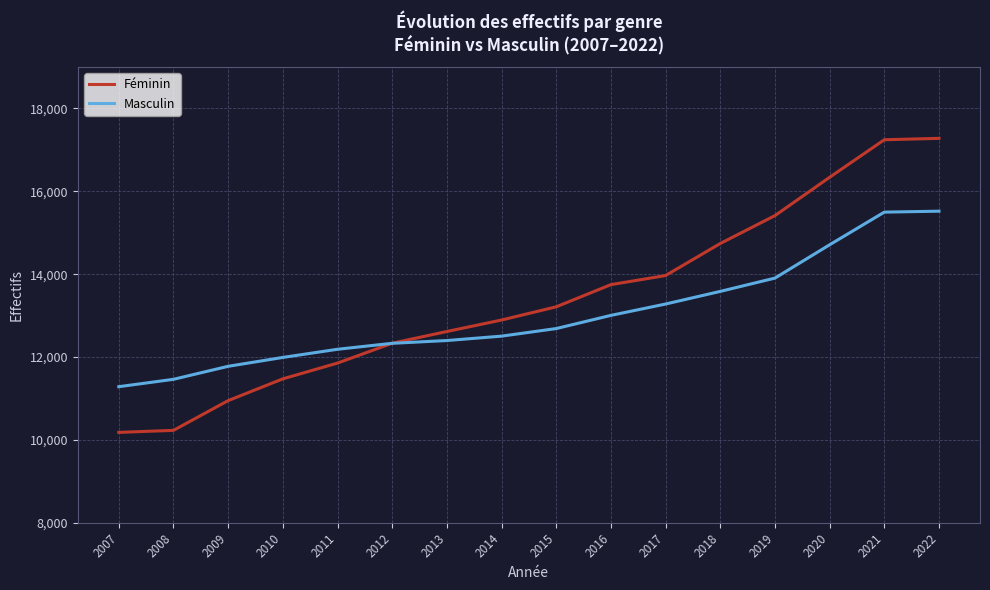

Between 2013 and 2016, which series saw the biggest shift?

Féminin